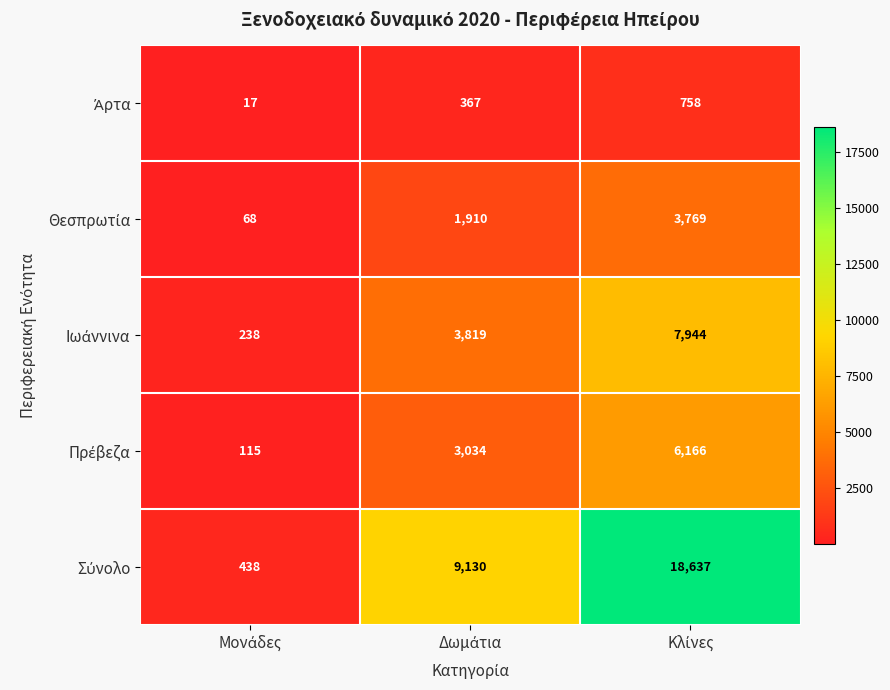

What is the smallest value displayed?

17